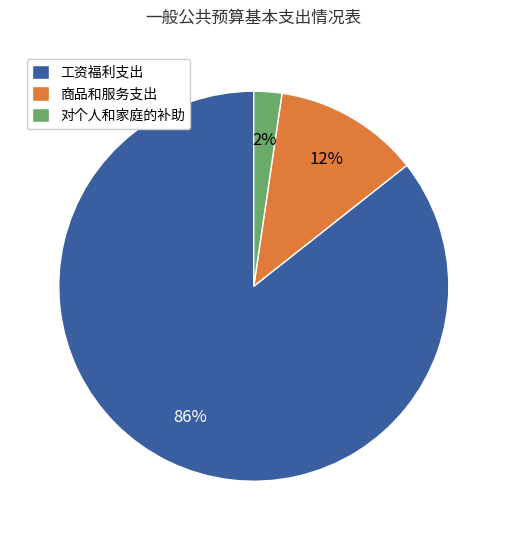

Which has a higher value, 工资福利支出 or 商品和服务支出?

工资福利支出